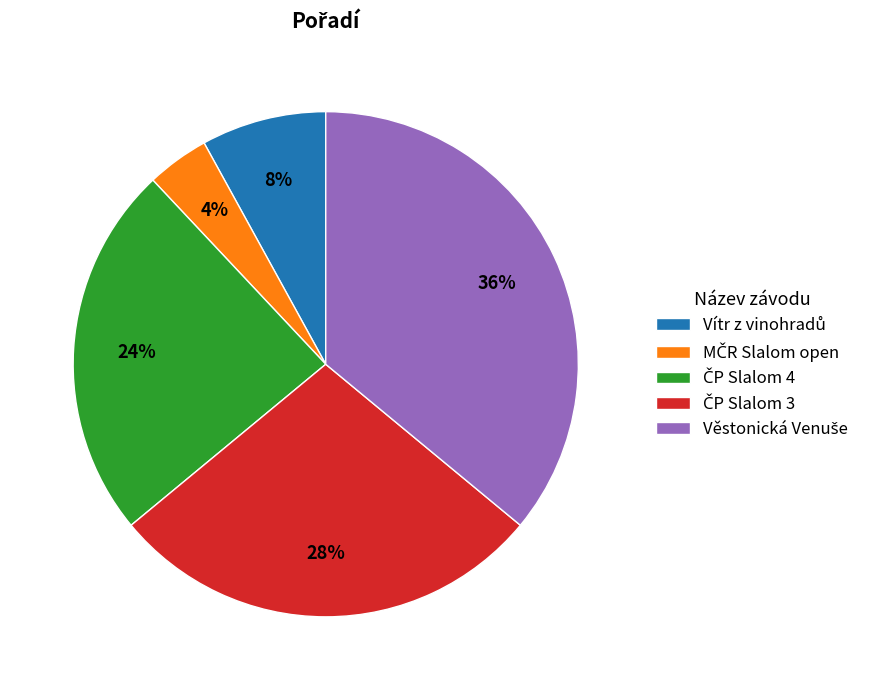

Does any single category account for the majority?

No